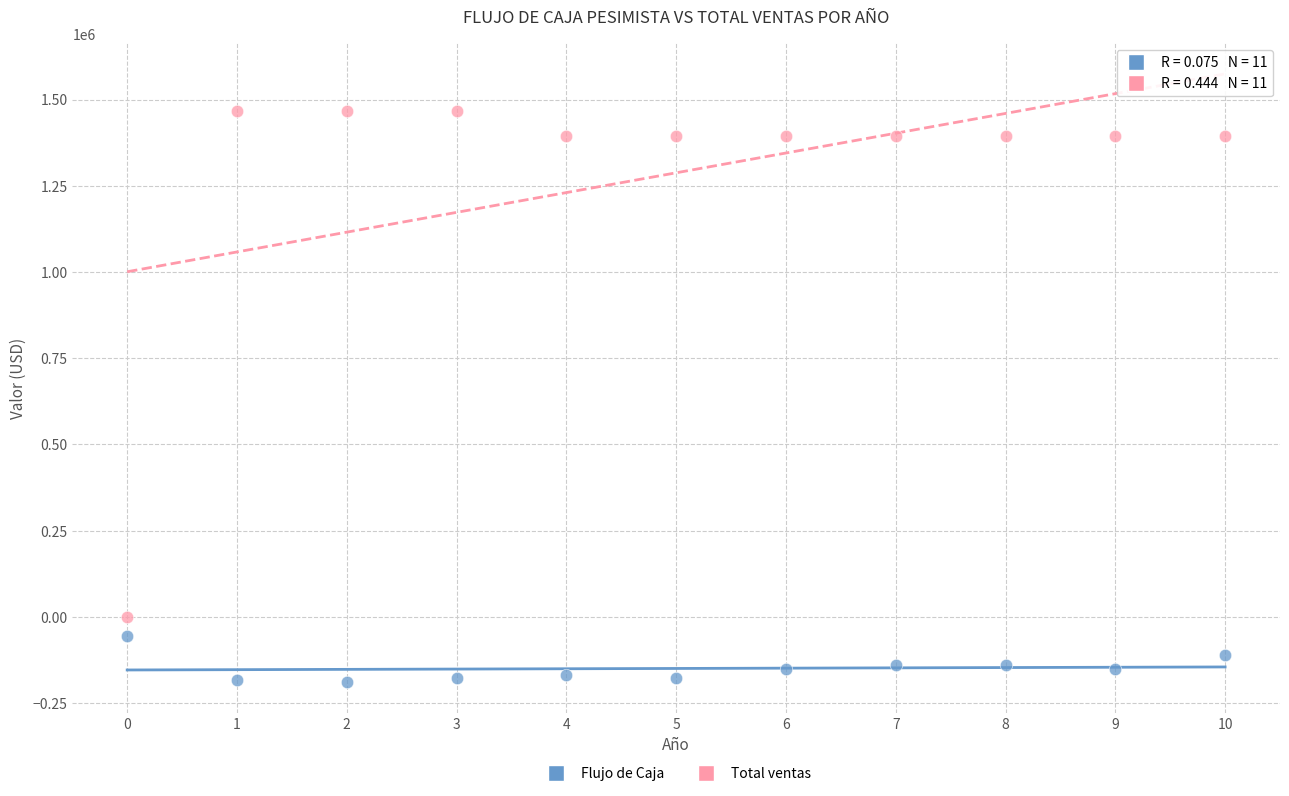

Which series has the widest spread of Y values?

Total ventas